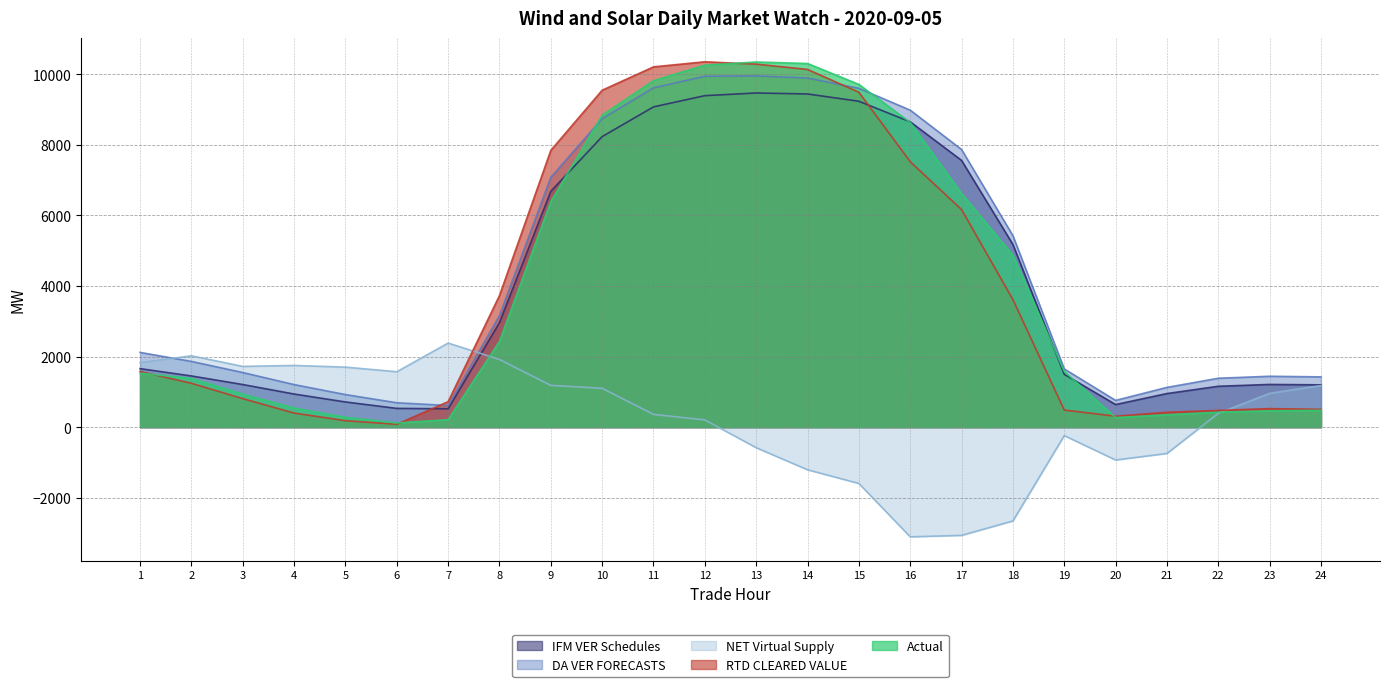

The value of Actual at 23 is 462.2. True or false?

True